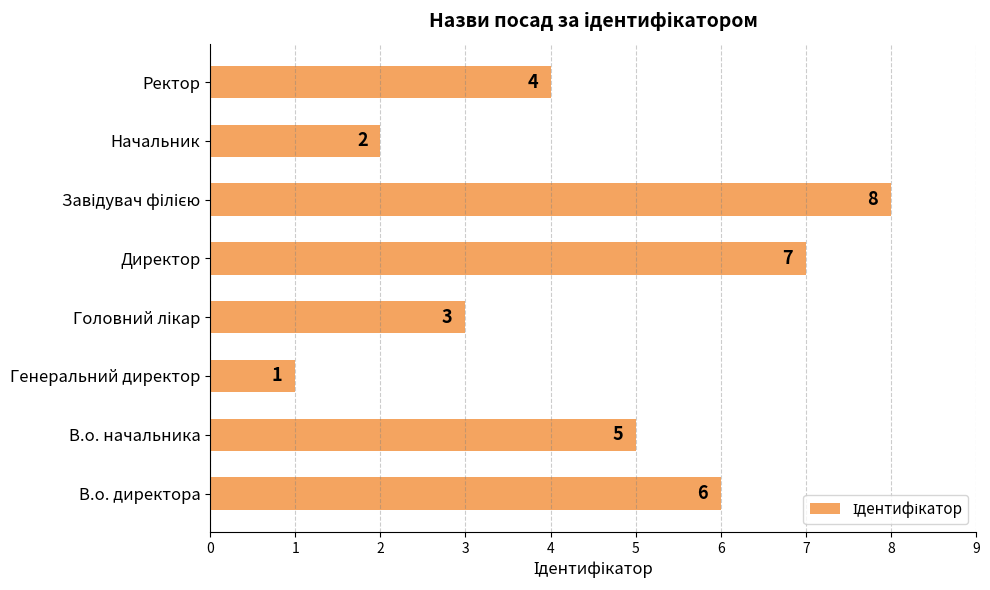

At which category does the chart reach its minimum across all series?

Генеральний директор